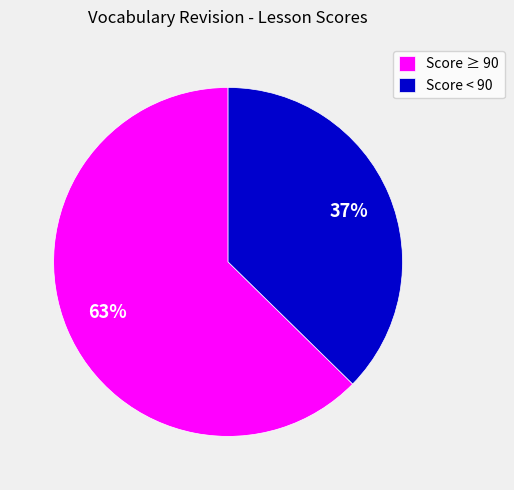

Is there any slice that represents more than half of the pie?

Yes